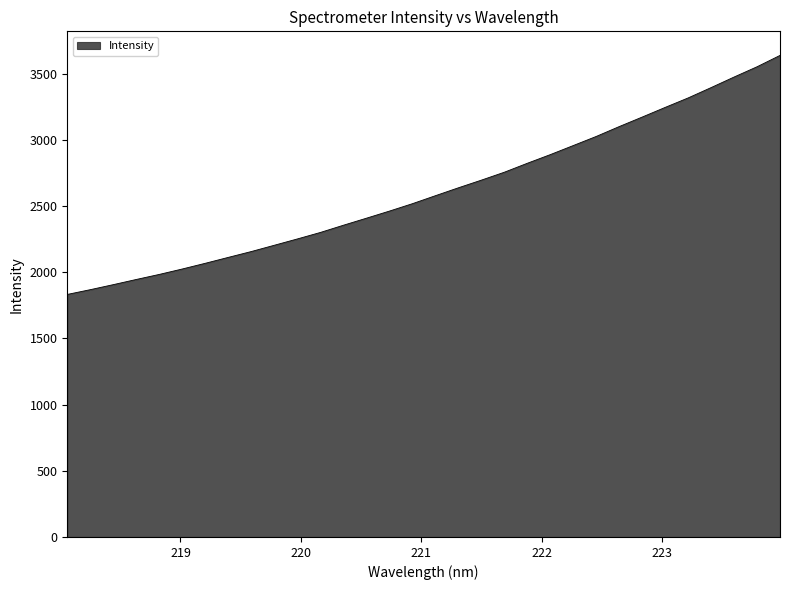

What is the maximum value shown in the chart?

3639.0